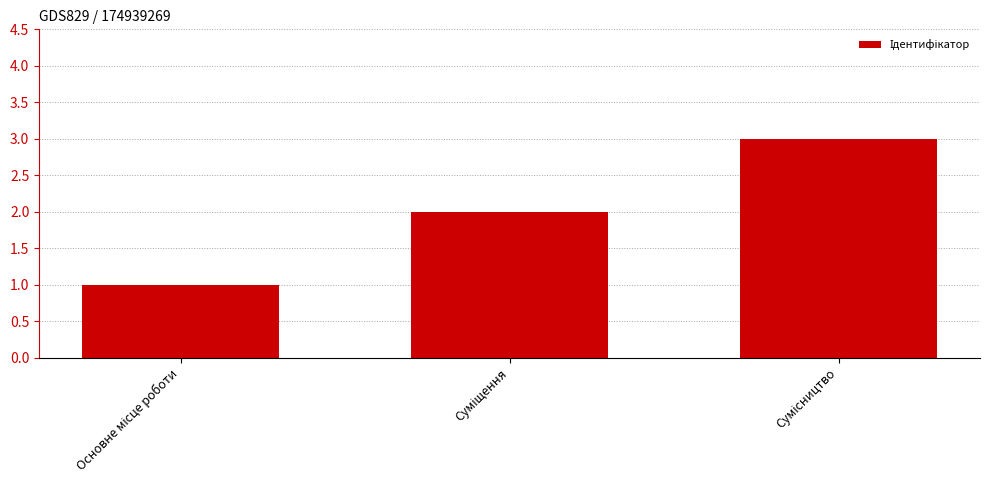

What is the sum of all values?

6